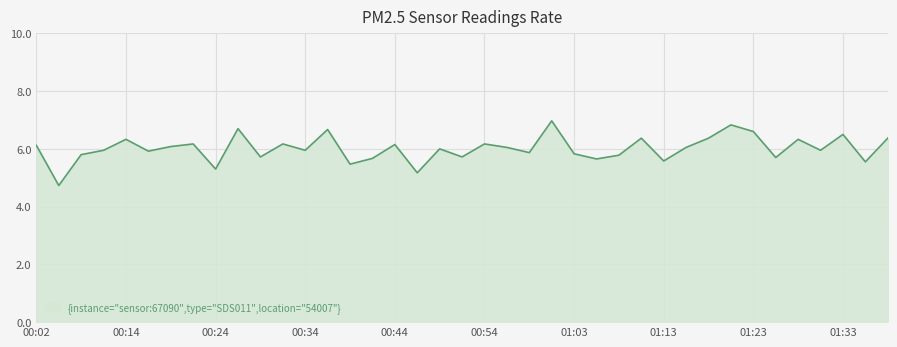

What is the difference between the maximum and minimum values?

2.2